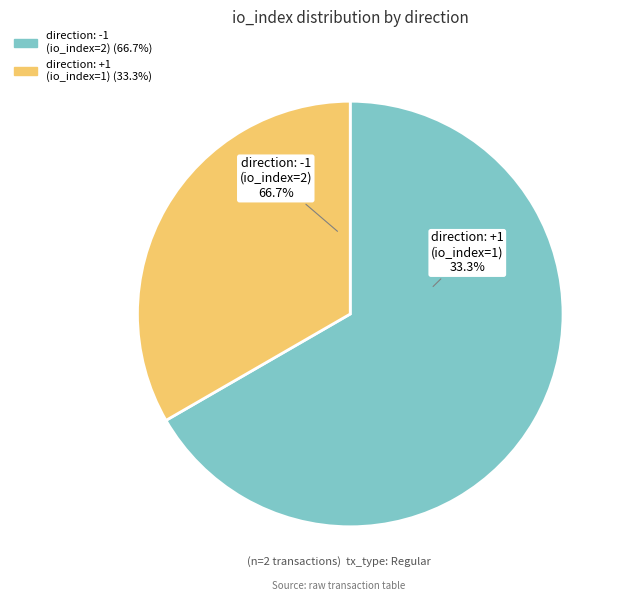

What is the largest slice in the pie chart?

direction: -1 (io_index=2)